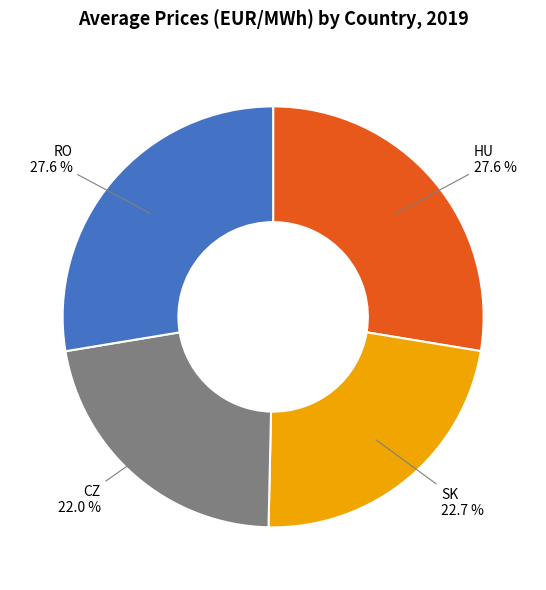

True or false: SK accounts for 23% of the total.

True